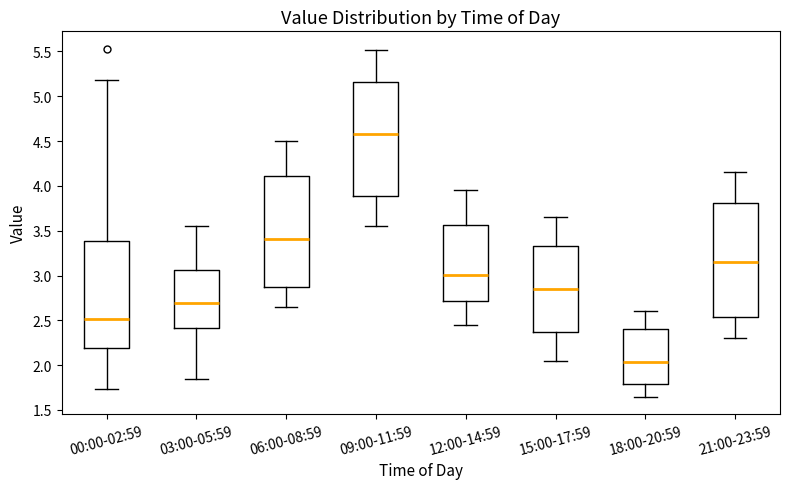

Reading left to right, read every box against the y-axis: the position of its median line, the range the box covers, and the ends of its whiskers. The values are not printed on the chart, so give them approximately, as read against the axis.

00:00-02:59: median 2.50, box 2.20 to 3.40, whiskers 1.75 to 5.20
03:00-05:59: median 2.70, box 2.40 to 3.05, whiskers 1.85 to 3.55
06:00-08:59: median 3.40, box 2.85 to 4.10, whiskers 2.65 to 4.50
09:00-11:59: median 4.60, box 3.90 to 5.15, whiskers 3.55 to 5.50
12:00-14:59: median 3.00, box 2.70 to 3.55, whiskers 2.45 to 3.95
15:00-17:59: median 2.85, box 2.35 to 3.35, whiskers 2.05 to 3.65
18:00-20:59: median 2.05, box 1.80 to 2.40, whiskers 1.65 to 2.60
21:00-23:59: median 3.15, box 2.55 to 3.80, whiskers 2.30 to 4.15